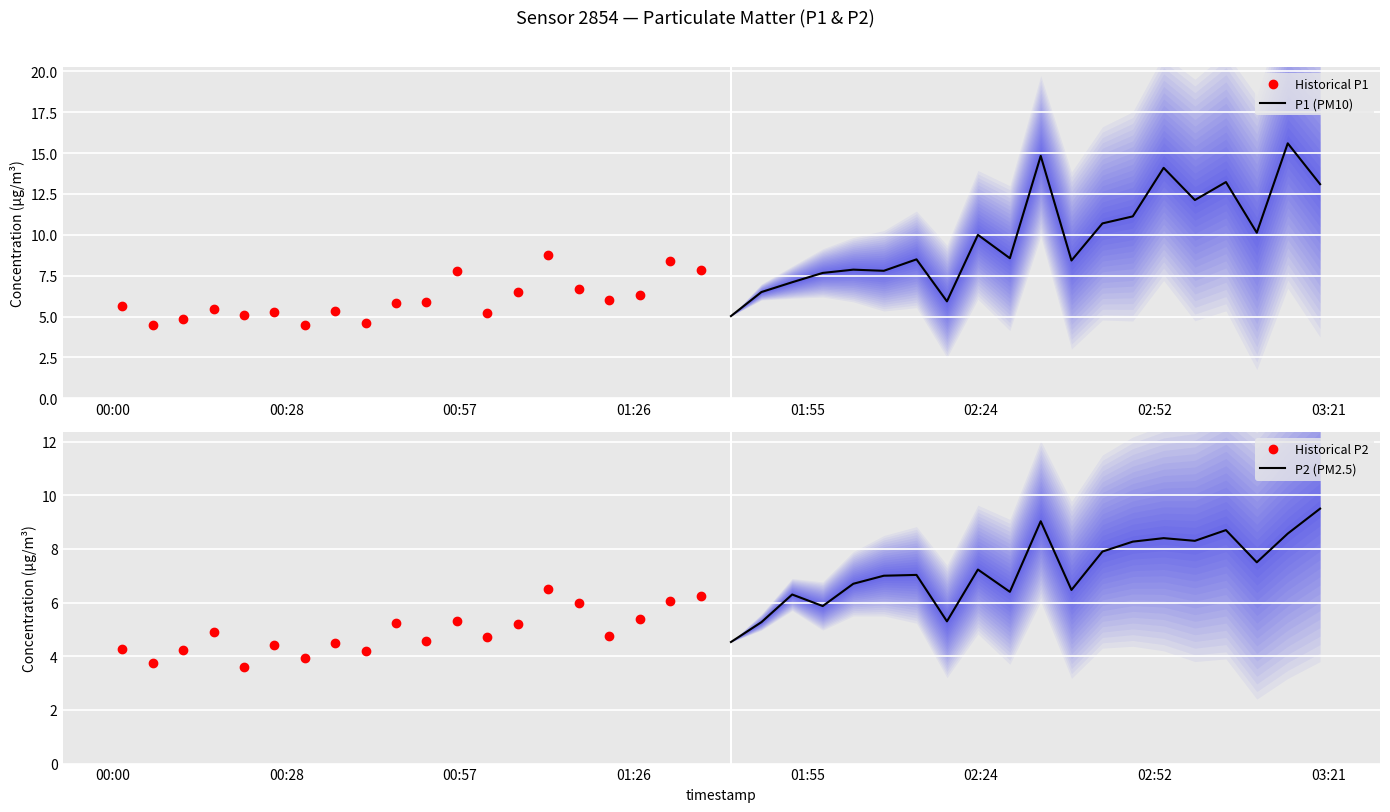

Is this an area chart (filled region under the line)?

No